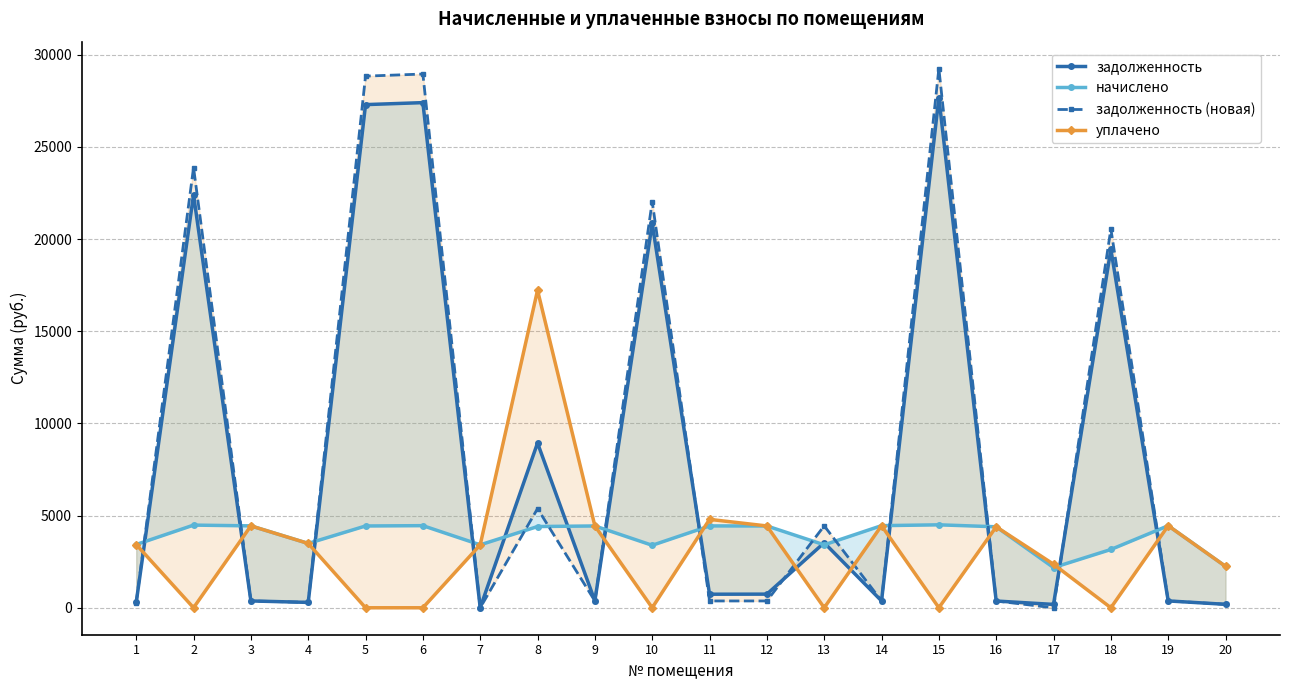

What is the sum of the задолженность values at 5 and 14?

27661.1